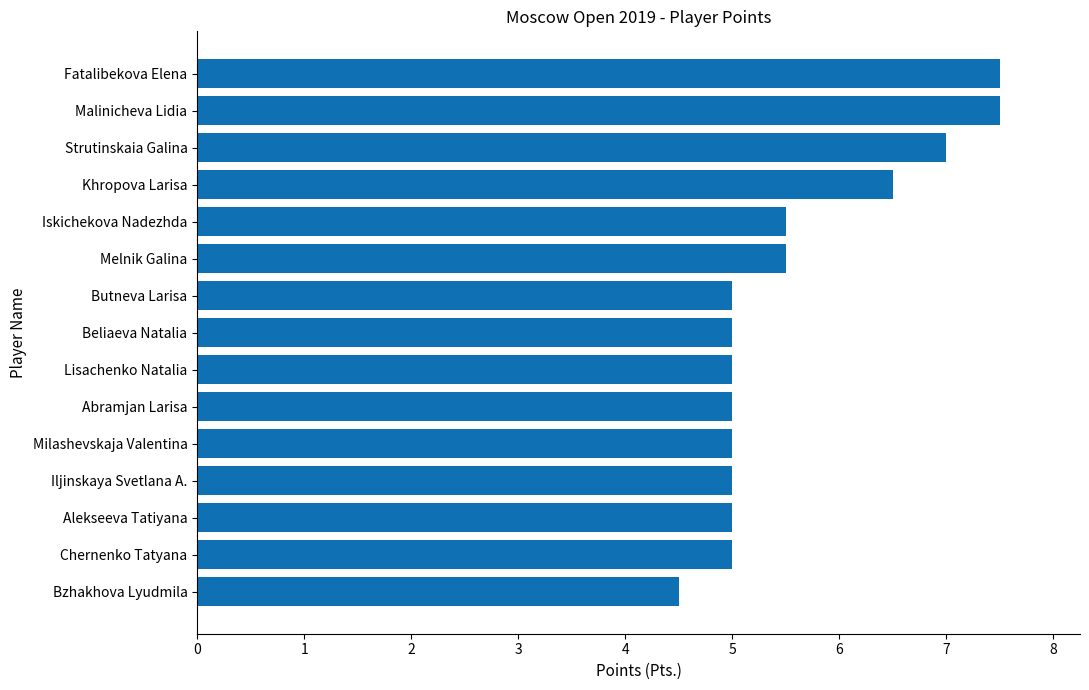

Read the value at Abramjan Larisa.

5.0